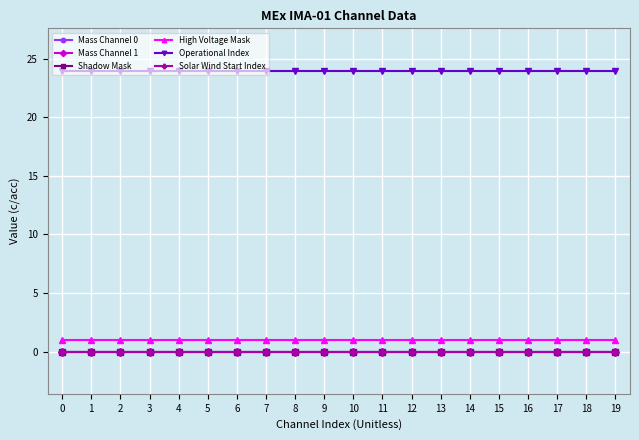

True or false: High Voltage Mask has more than 1 points higher than both neighbors.

False